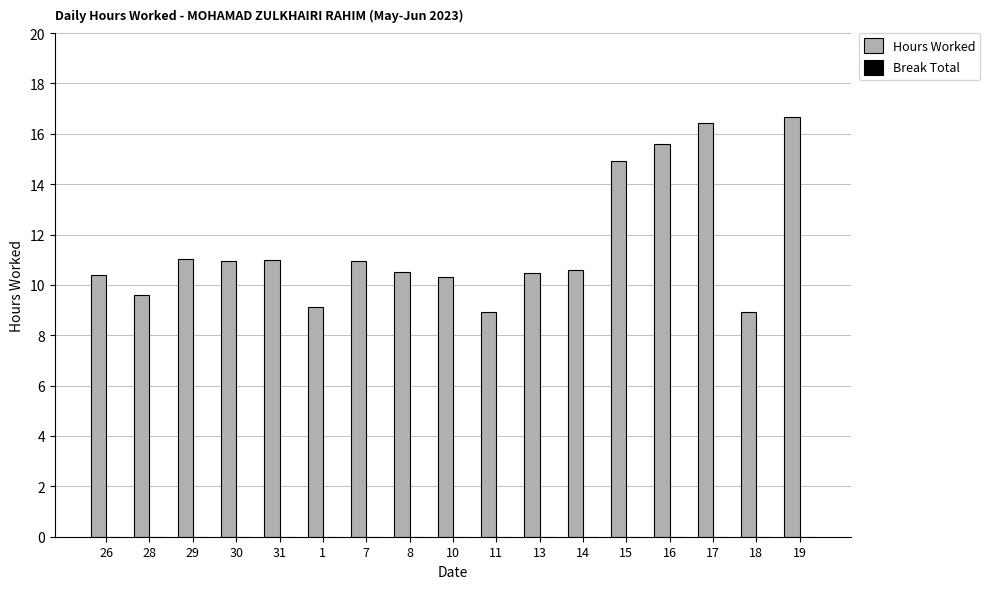

What is the change in value from 17 to 18?

-7.5